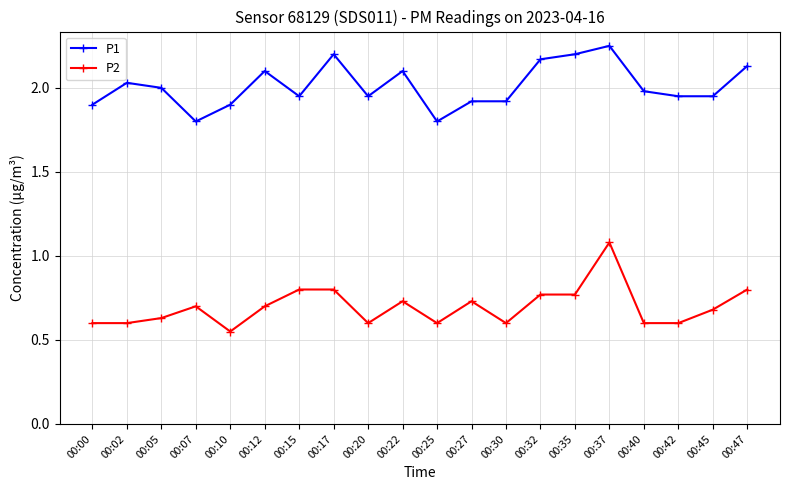

Which label corresponds to the largest value in the chart?

00:37